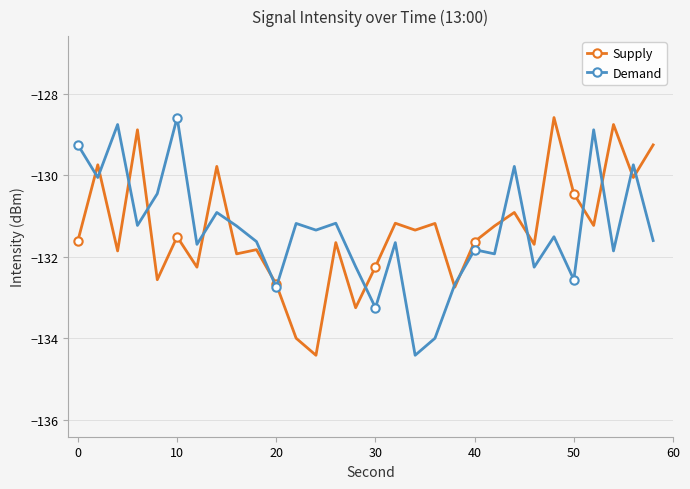

What is the minimum value shown in the chart?

-134.4